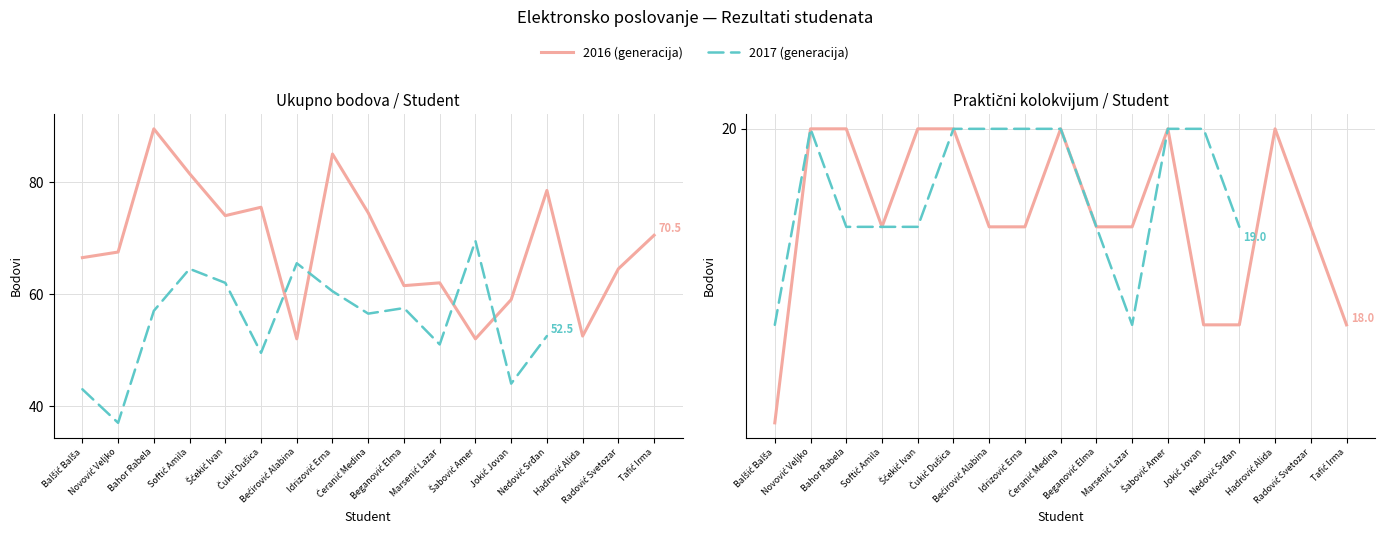

What is the sum of the Praktični kolokvijum (2016) values at Novović Veljko and Jokić Jovan?

38.0